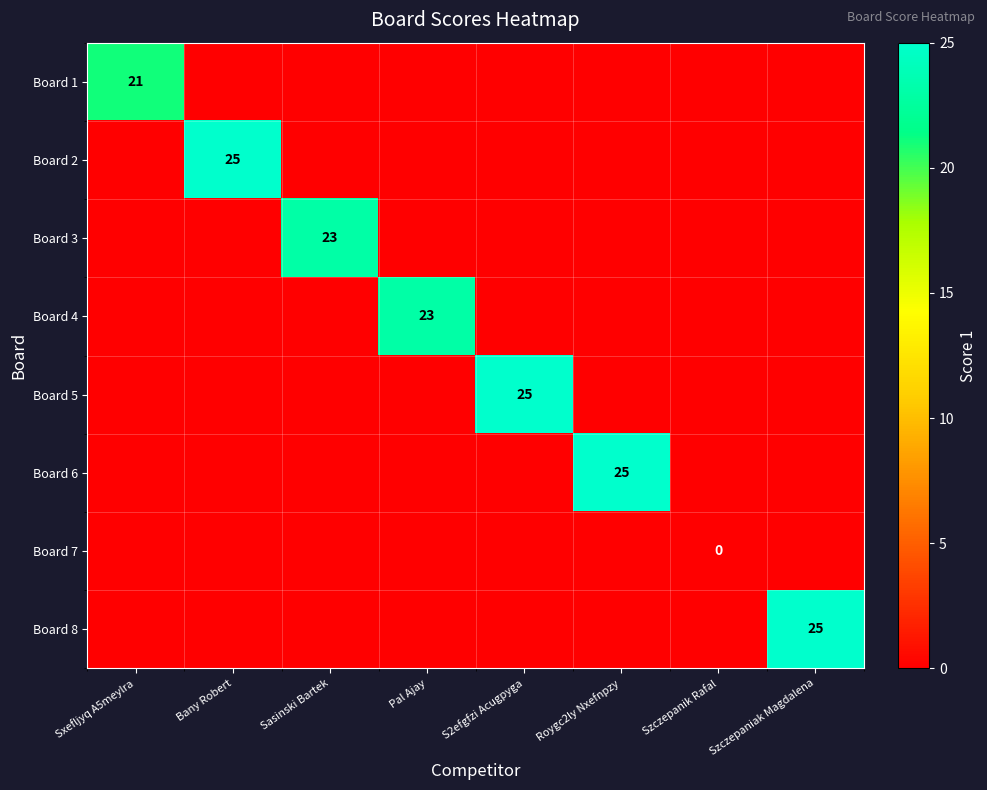

The Board 6 series shows 25 at Roygc2ly Nxefnpzy. True or false?

True